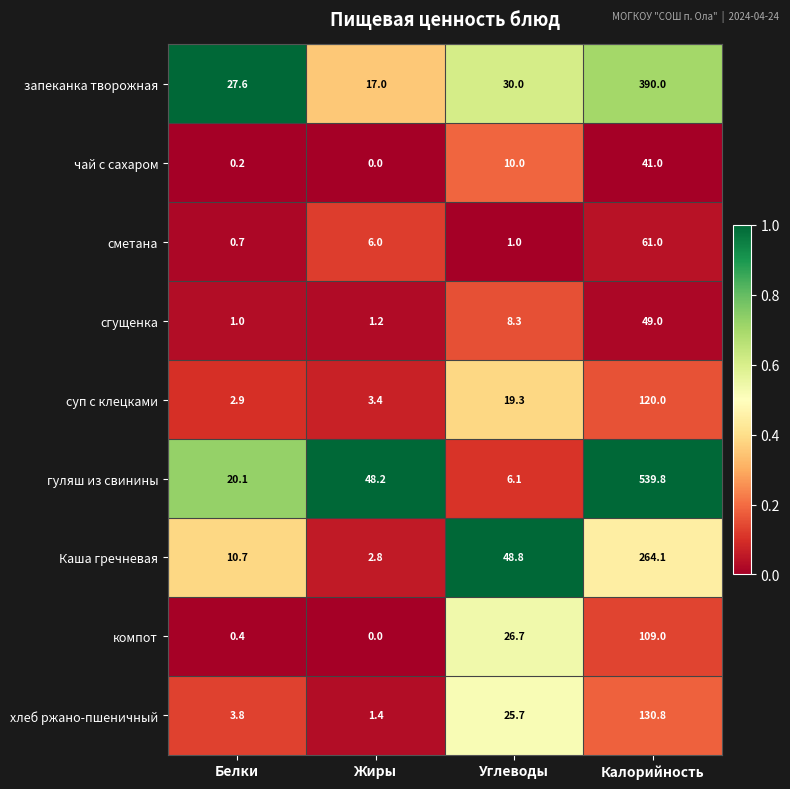

Which series has the largest total across all categories?

гуляш из свинины